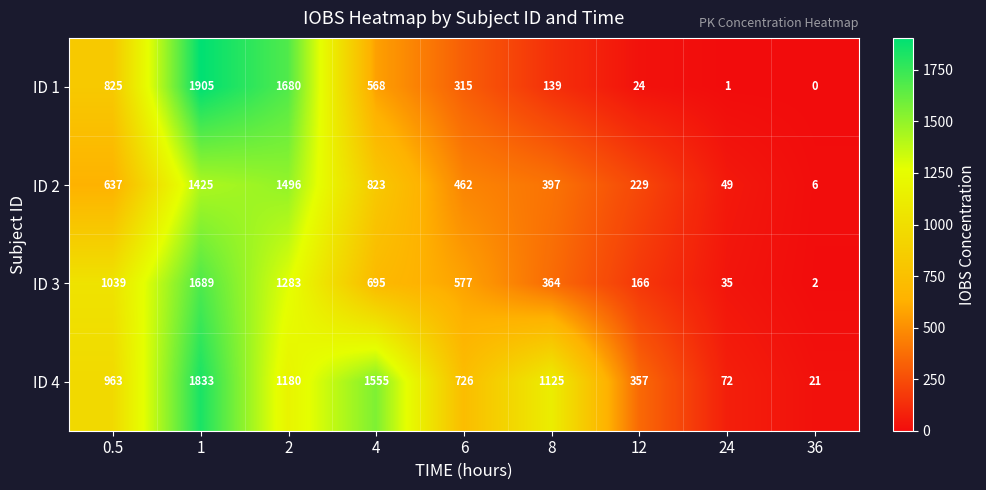

Where is ID 2 nearest to the value 751?

4